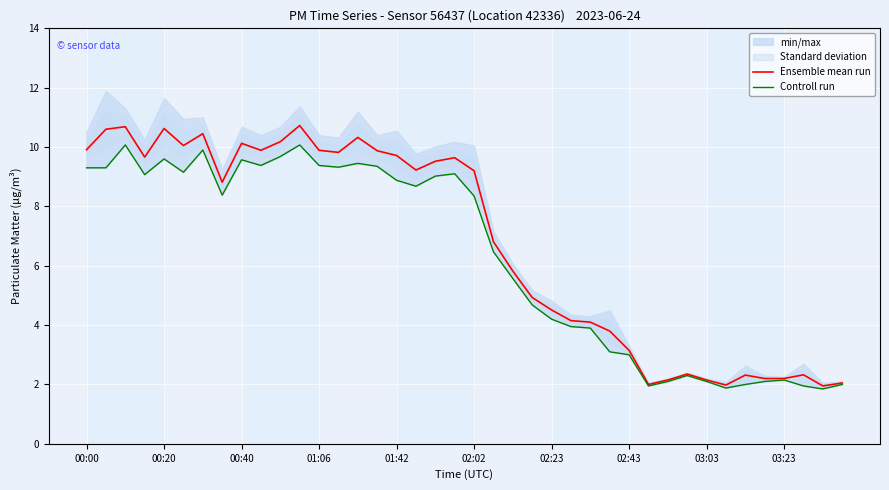

What is the value of the Ensemble mean run point at the 20th from the left?

9.6